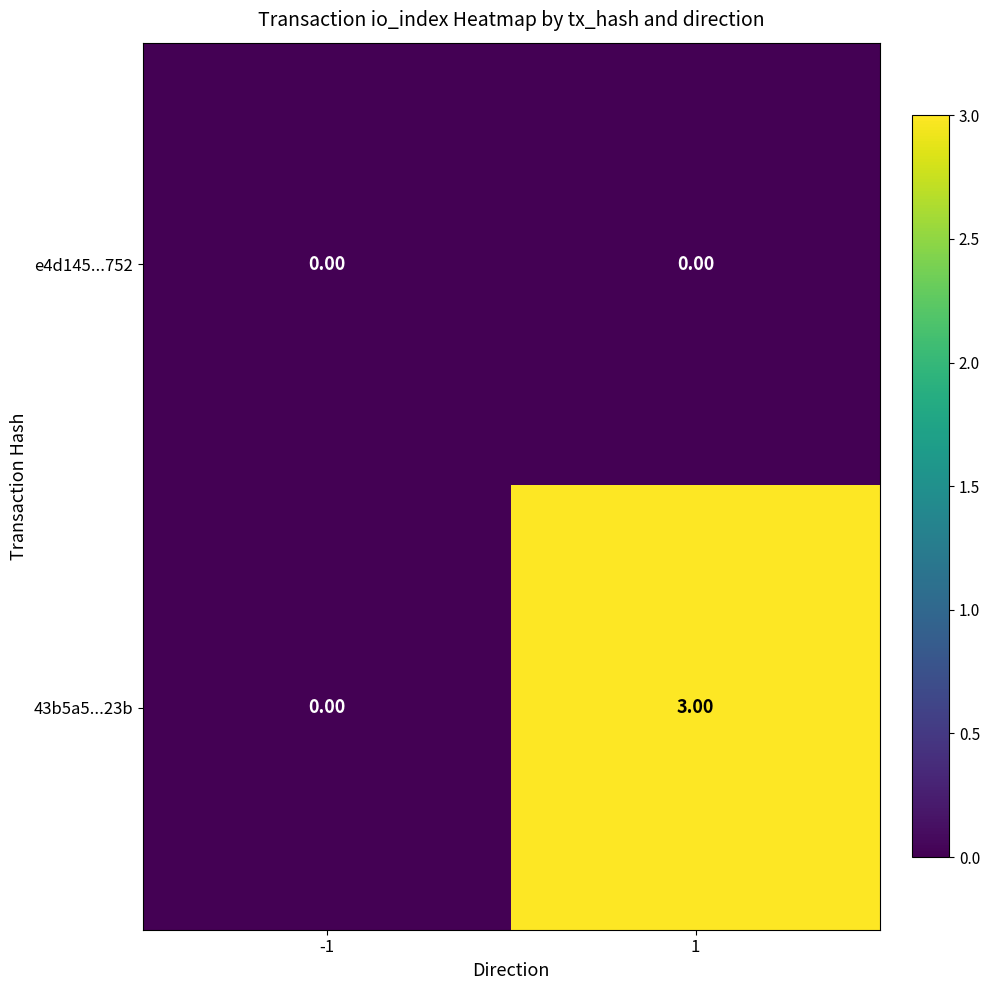

What is the difference between the 43b5a5...23b values at 1 and -1?

3